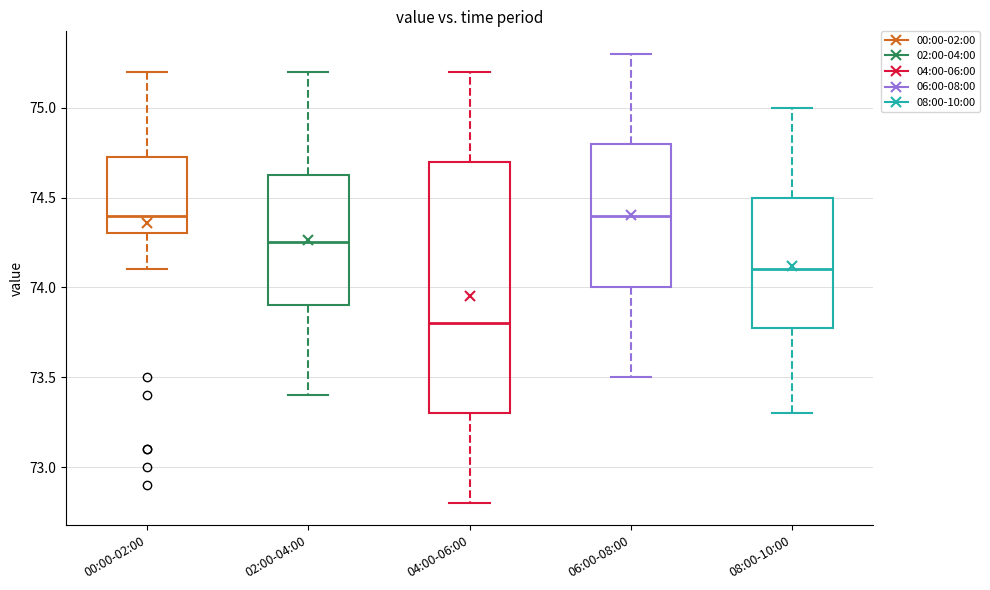

Which box has the lowest median line?

04:00-06:00